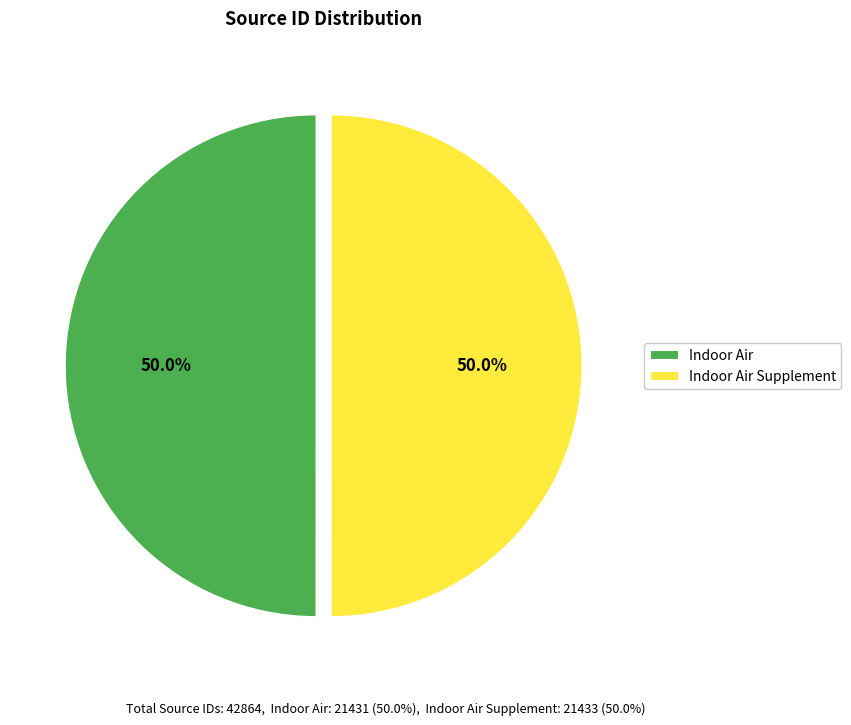

Is the sum of Indoor Air and Indoor Air Supplement greater than half?

Yes